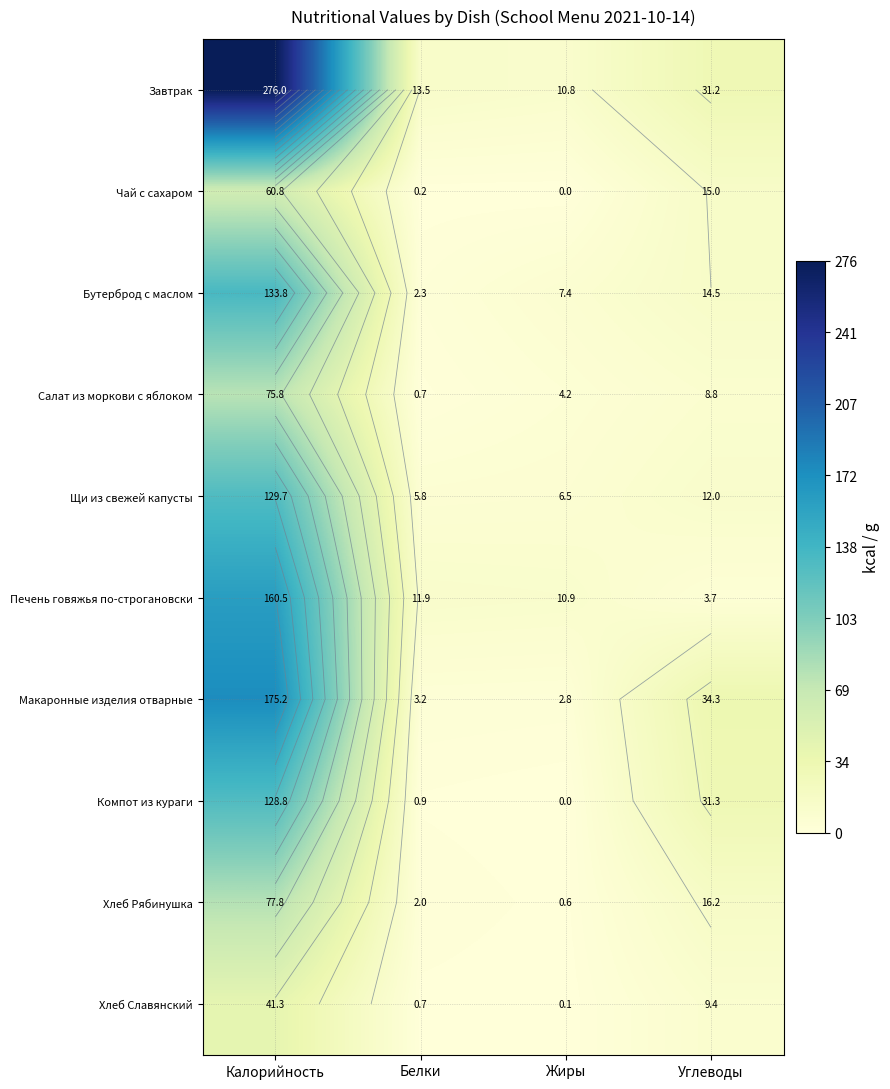

At which category is the sum across all series the highest?

Калорийность